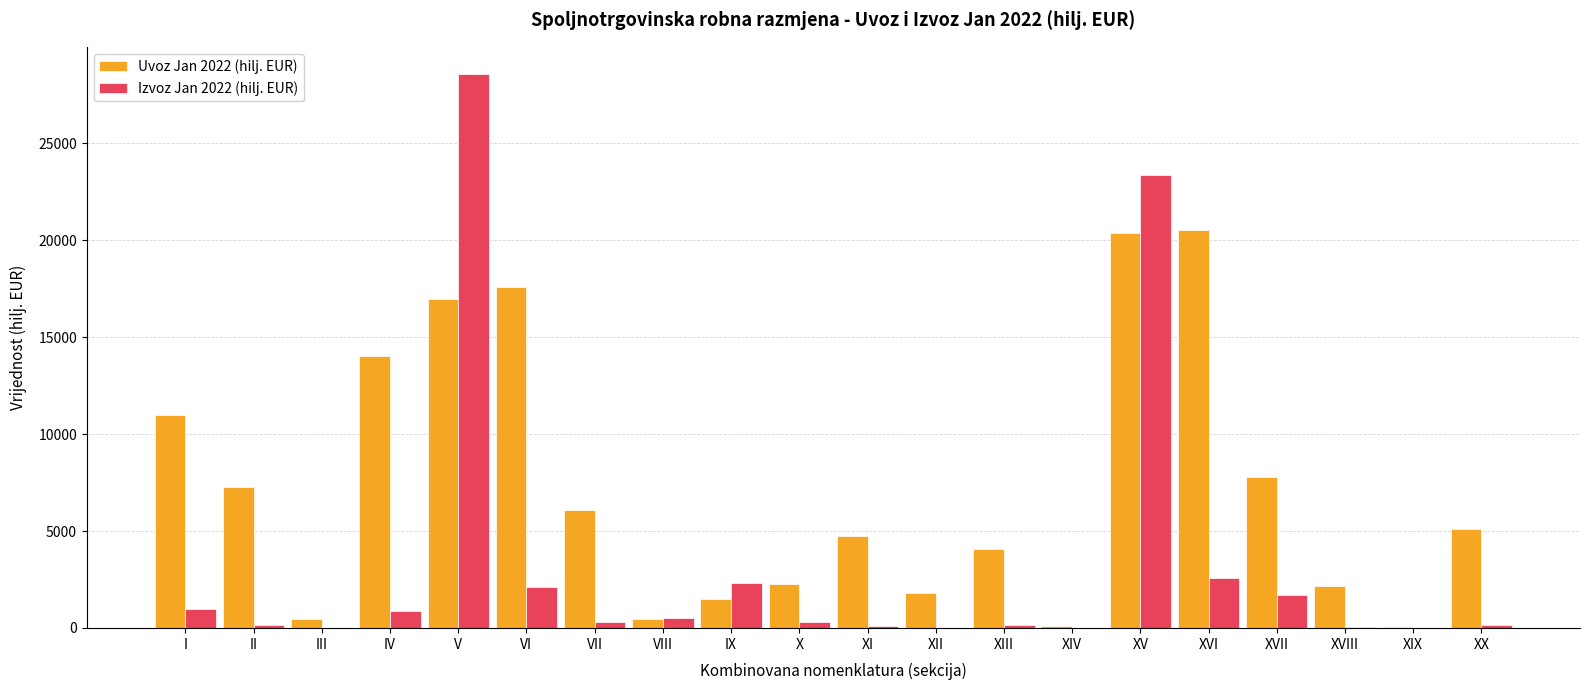

Is it true that Uvoz Jan 2022 (hilj. EUR) equals 11664.9 at II?

False